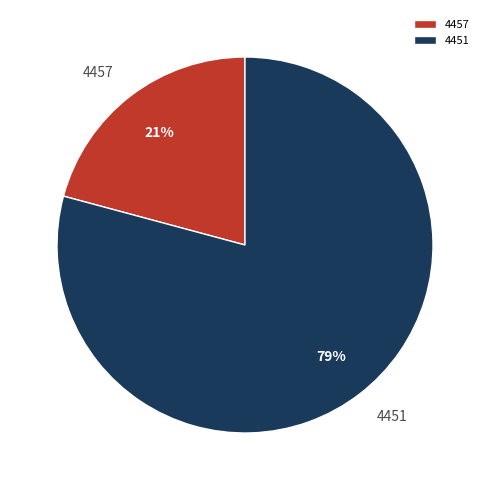

Count the number of slices in the pie.

2